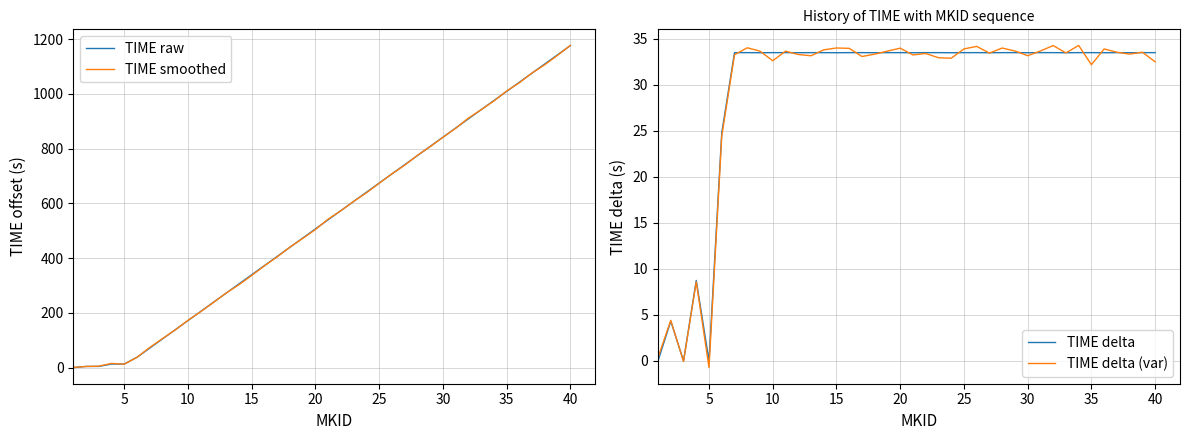

The value of TIME raw at 15 is 211.8. True or false?

False